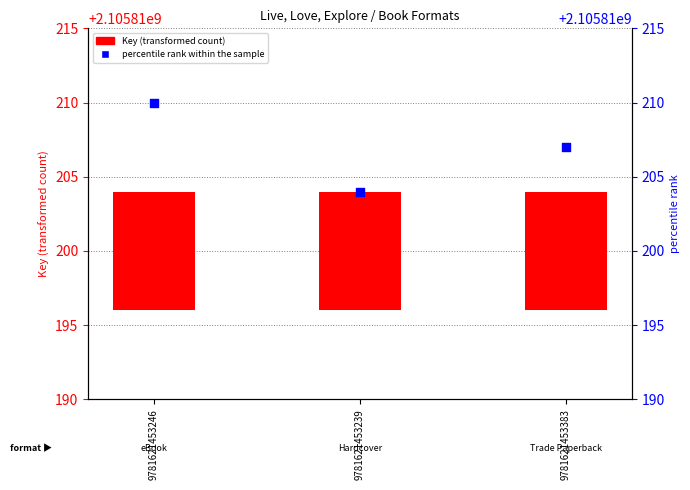

Which series has the largest Y range (max minus min)?

percentile rank within the sample